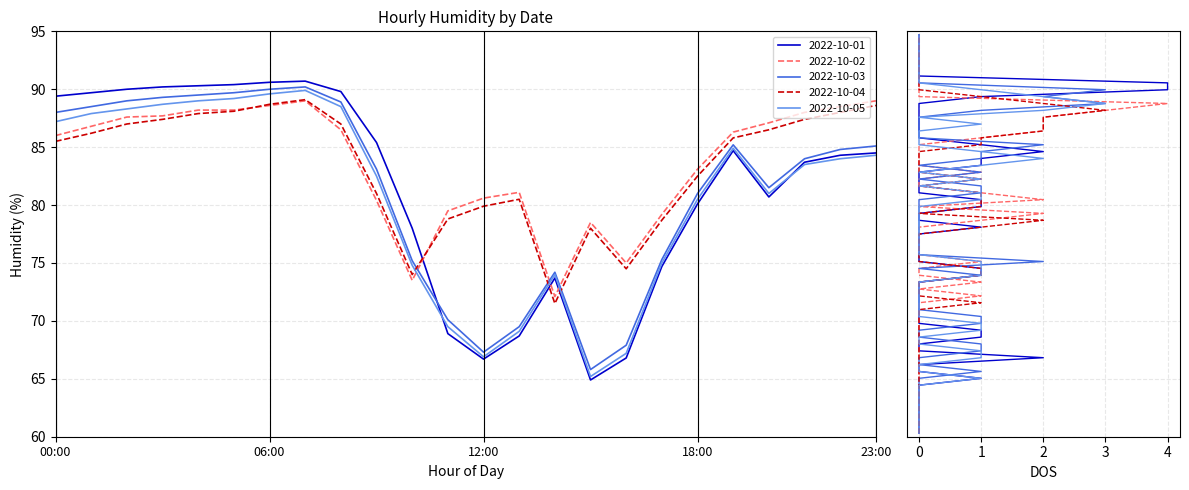

What is the maximum value for 2022-10-05?

89.9